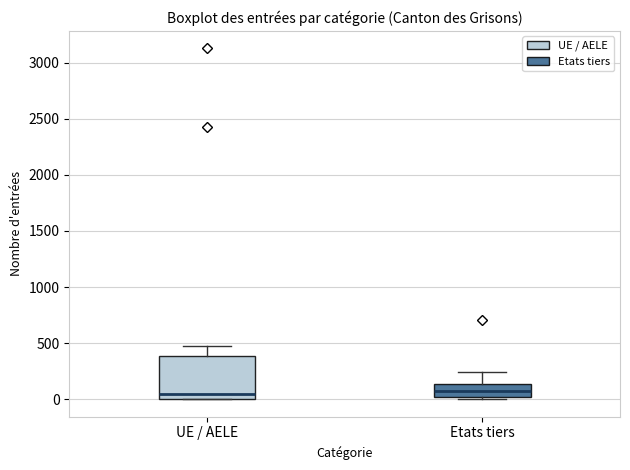

Reading left to right, read every box against the y-axis: the position of its median line, the range the box covers, and the ends of its whiskers. The values are not printed on the chart, so give them approximately, as read against the axis.

UE / AELE: median 50, box 0 to 400, whiskers 0 to 450
Etats tiers: median 50, box 0 to 150, whiskers 0 (just below the box's lower edge) to 250